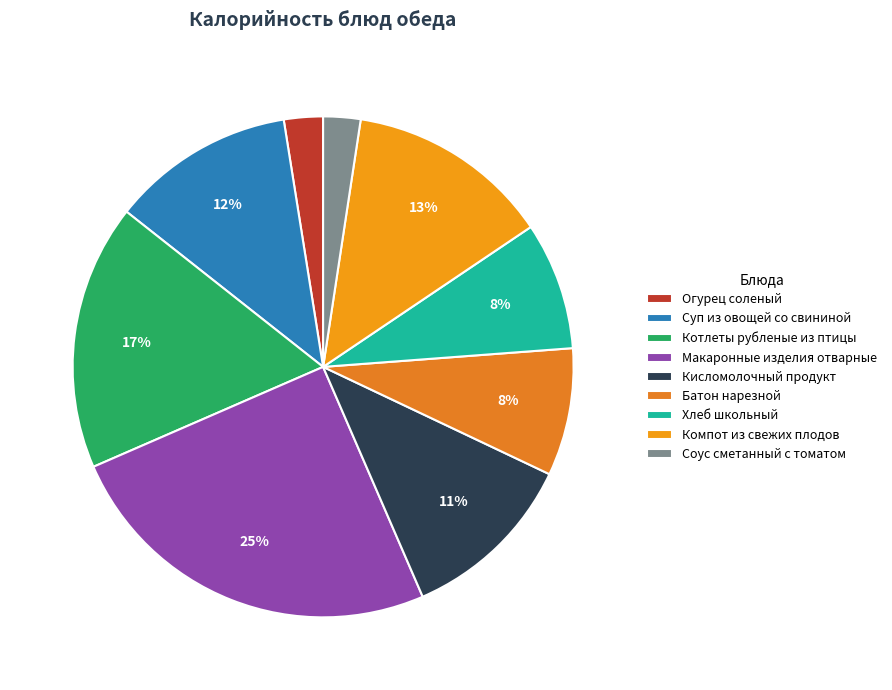

To the nearest percent, what is the combined percentage of Макаронные изделия отварные and Компот из свежих плодов?

38%